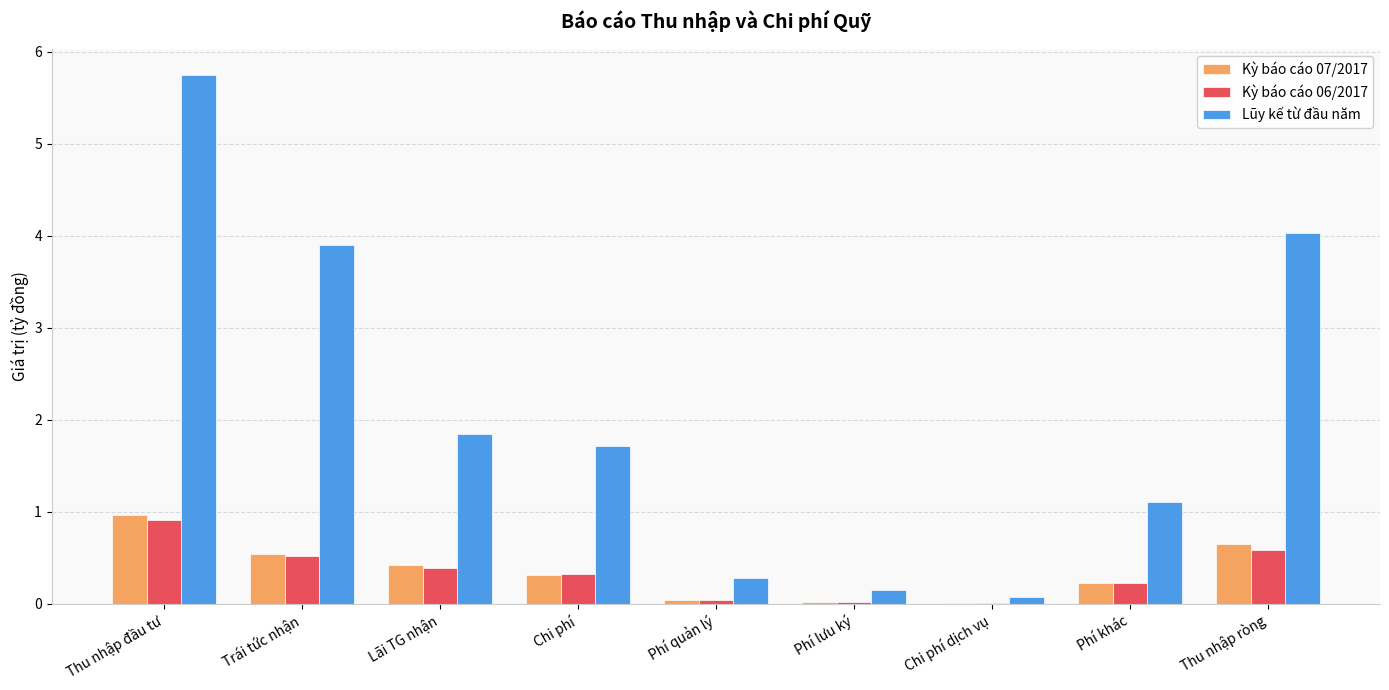

What is the difference between the Lũy kế từ đầu năm values at Thu nhập ròng and Chi phí?

2.3